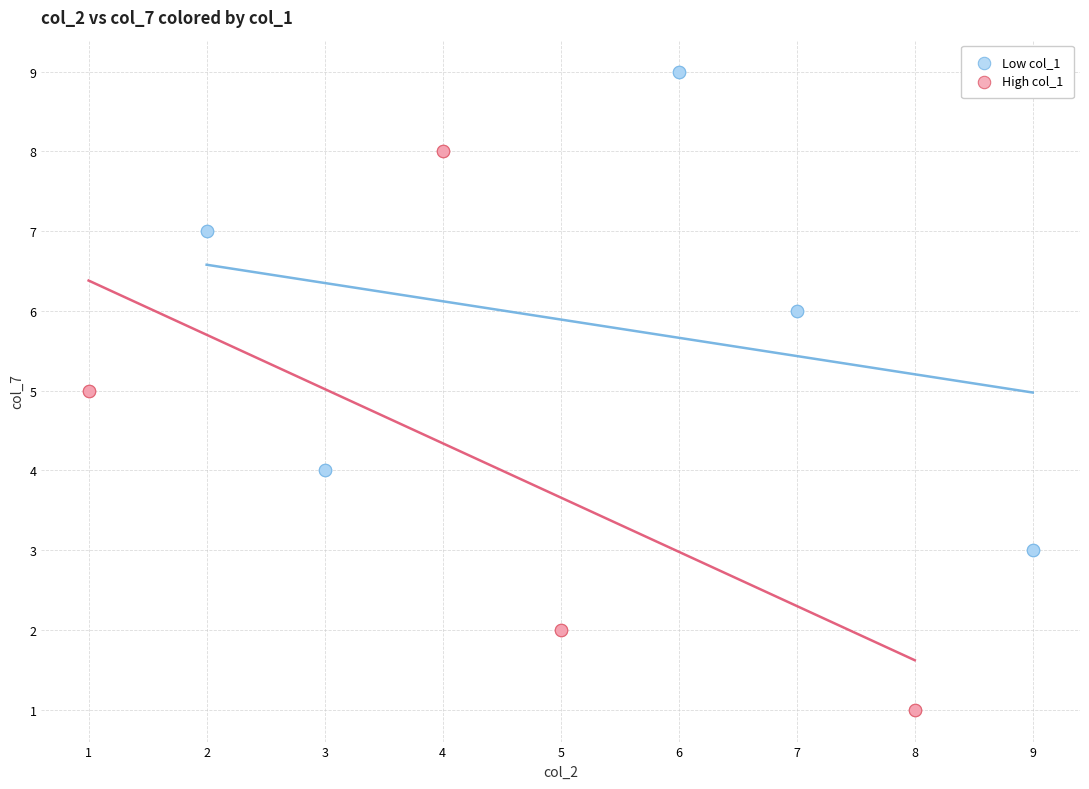

Which series has the widest spread of Y values?

High col_1